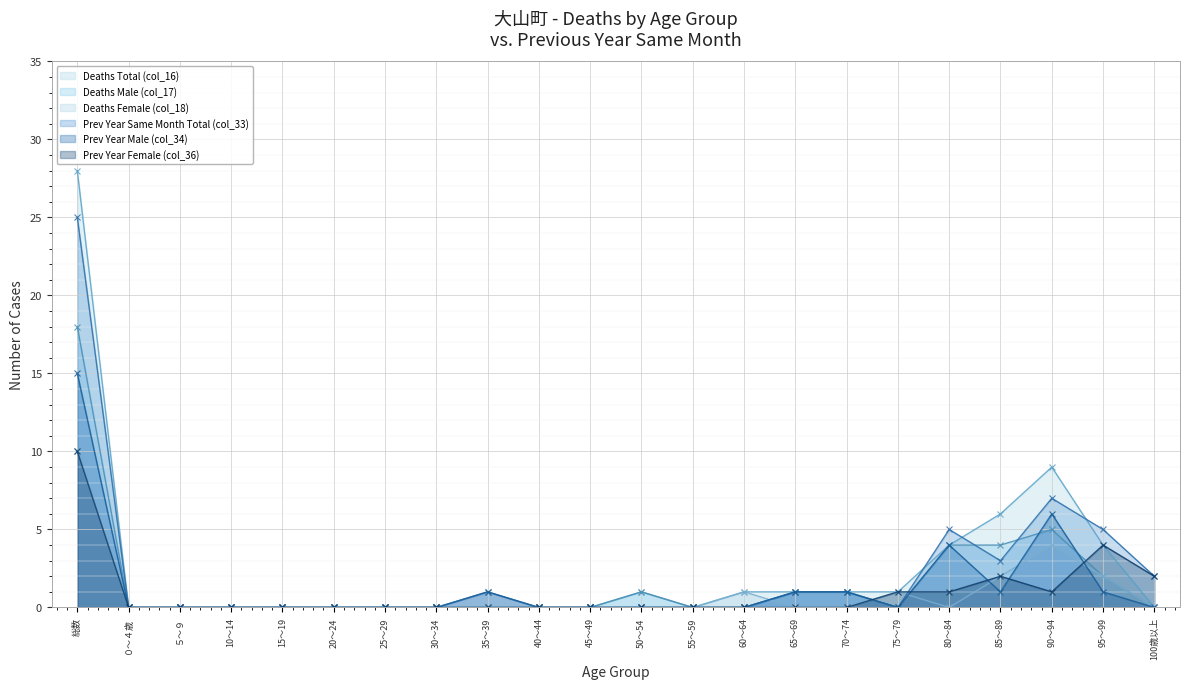

Rank the series by their maximum value, from lowest to highest.

Deaths Female (col_18), Prev Year Female (col_36), Prev Year Male (col_34), Deaths Male (col_17), Prev Year Same Month Total (col_33), Deaths Total (col_16)